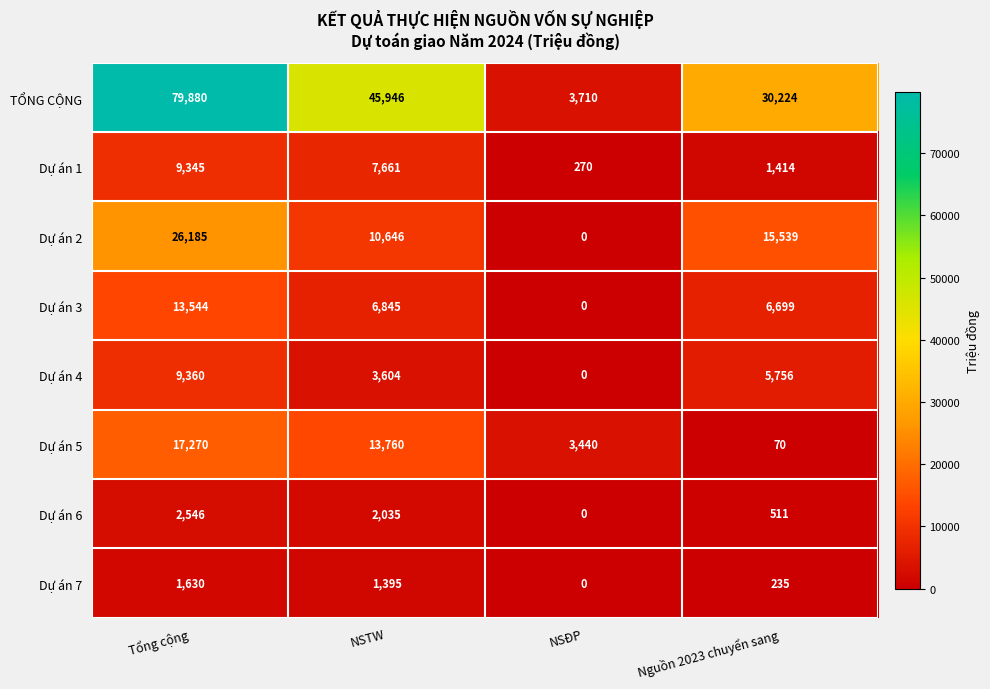

What is the spread (max minus min) of values at Tổng cộng?

78250